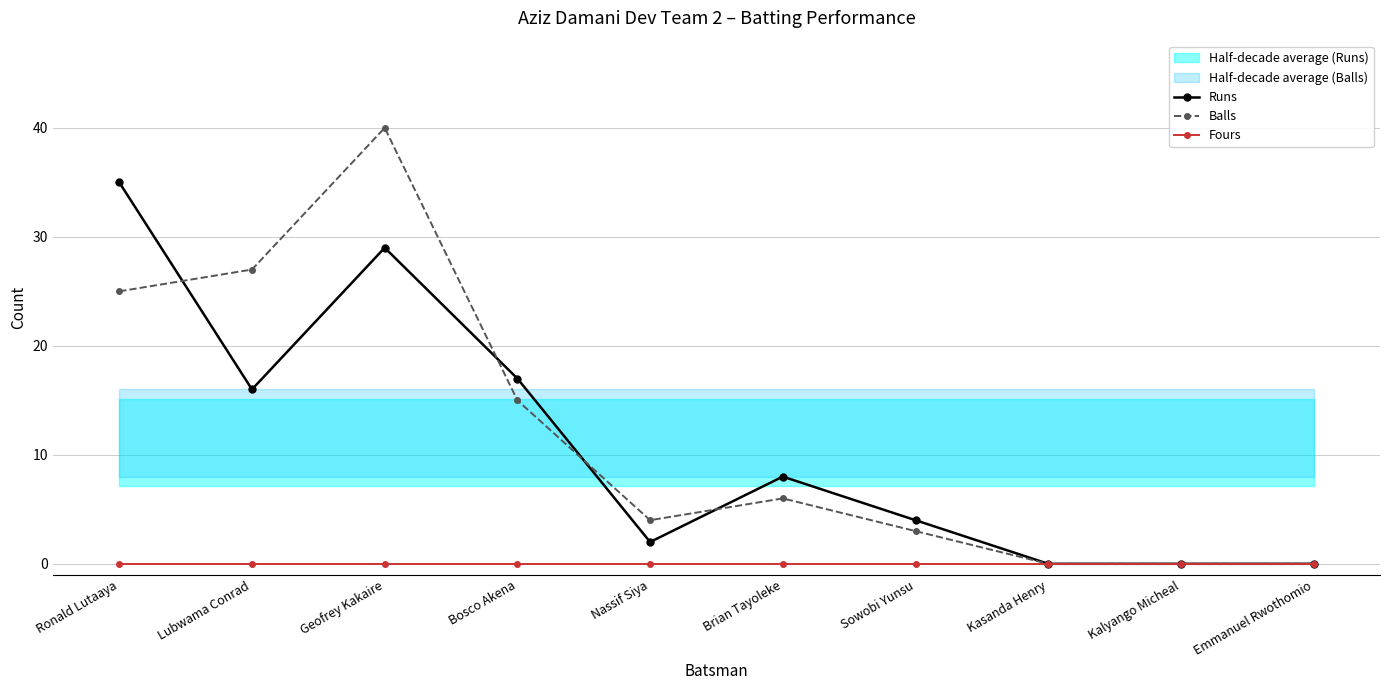

What value does the Runs series have at Geofrey Kakaire?

29